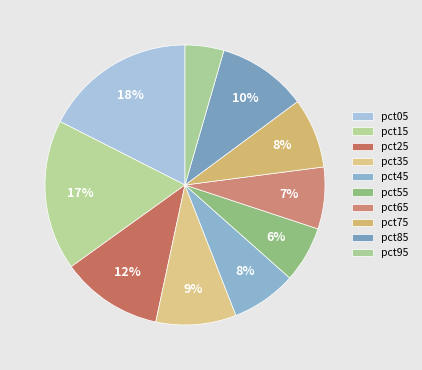

Count the number of slices in the pie.

10